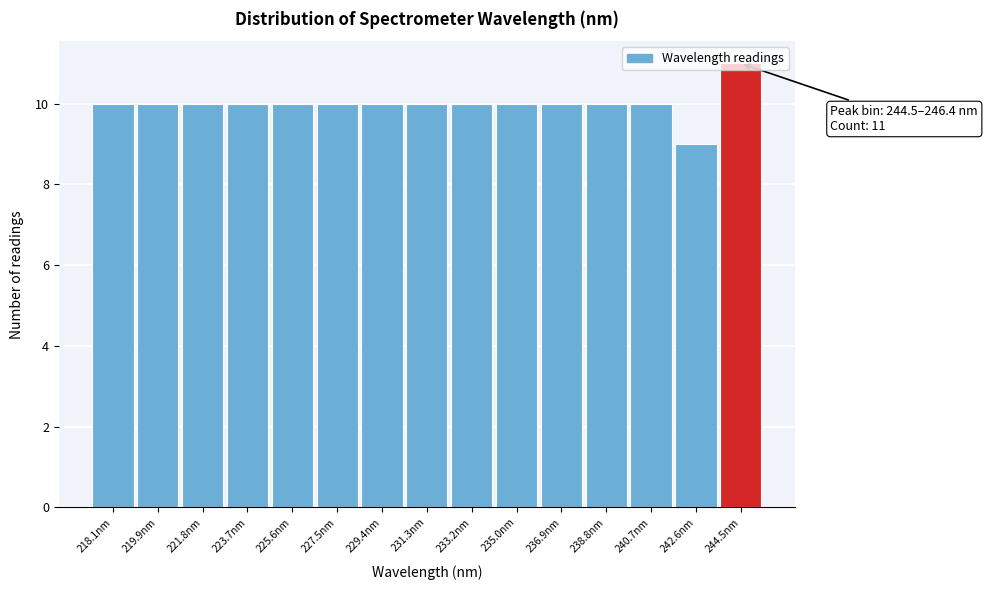

The value at 223.7nm is 10. True or false?

True